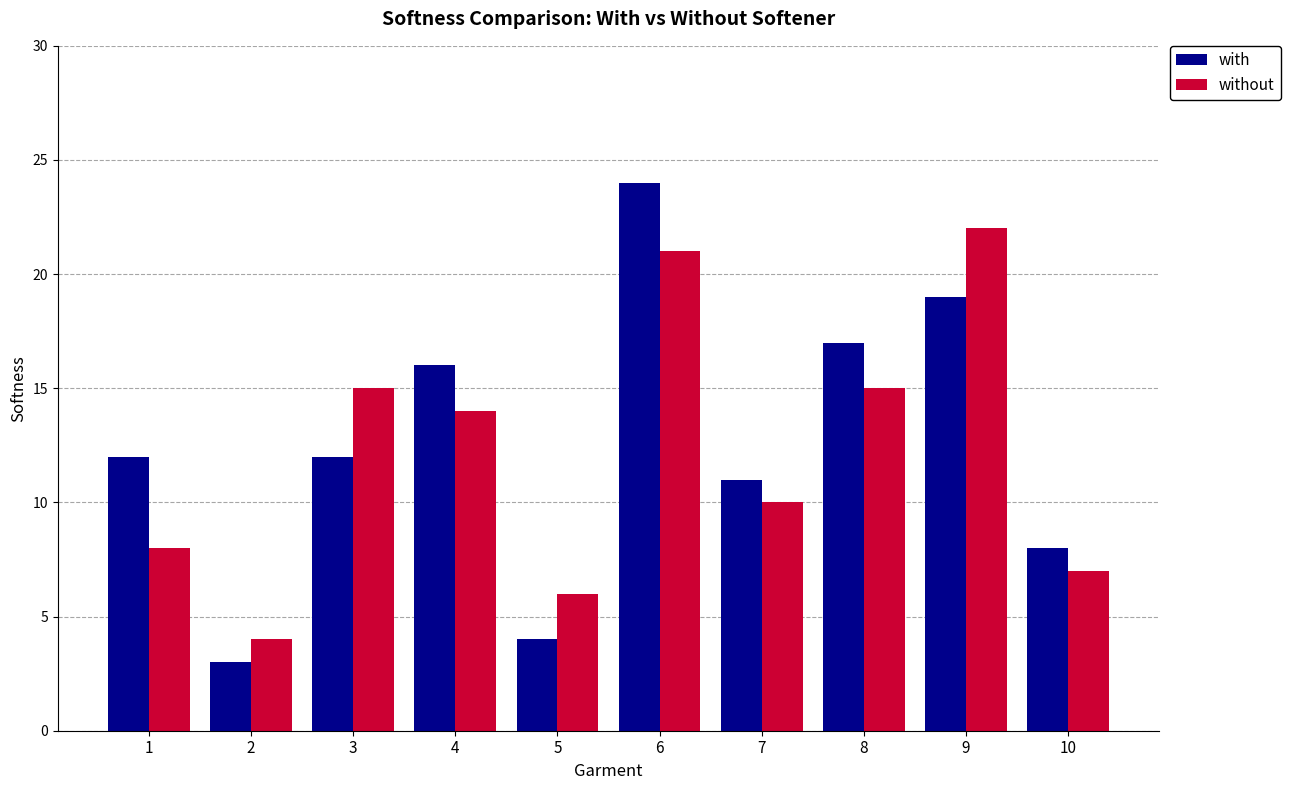

What is the value of the without bar at the 10th from the left?

7